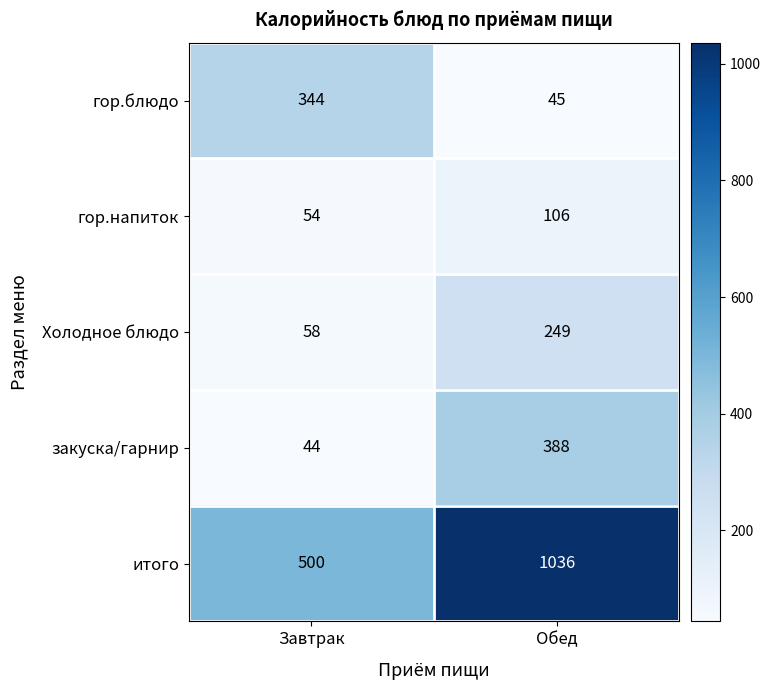

Where is Холодное блюдо nearest to the value 153?

Завтрак